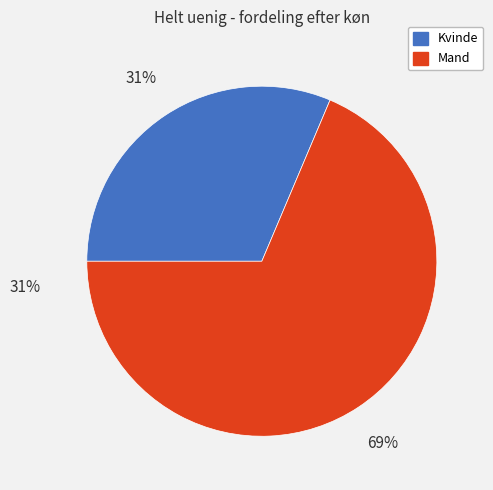

Does any single category account for the majority?

Yes